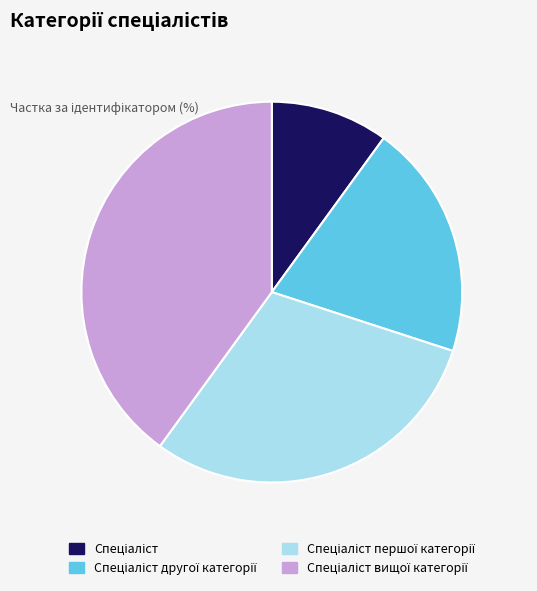

Is there a majority slice in this chart?

No